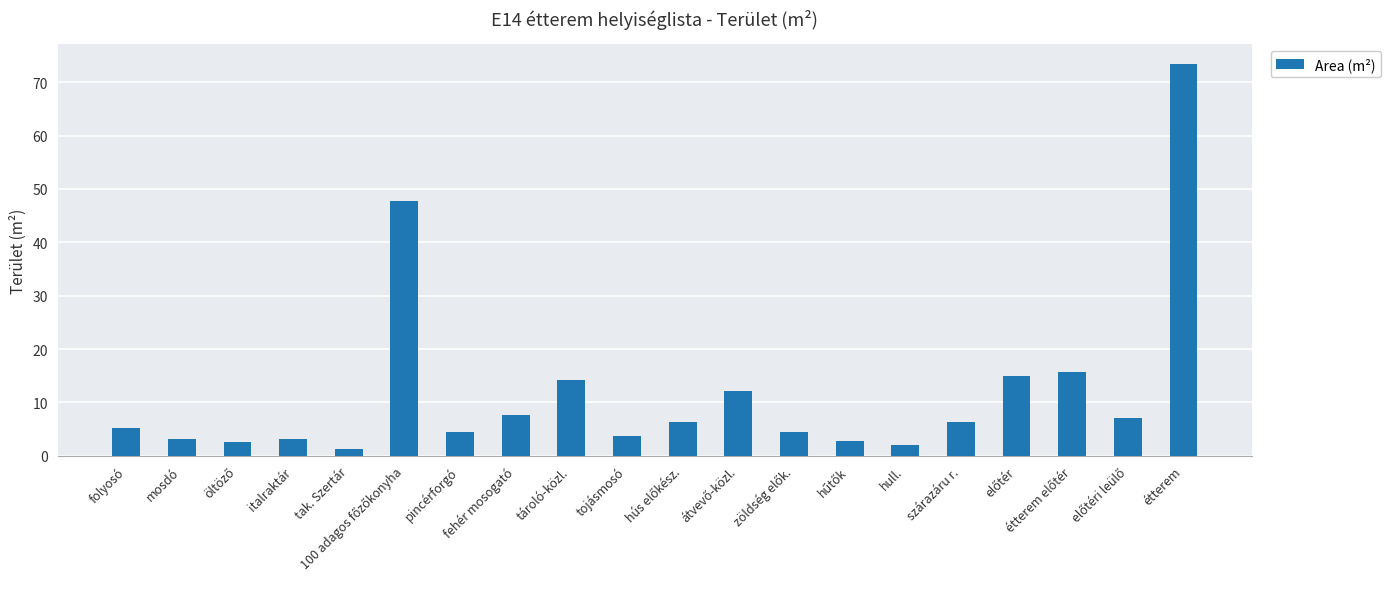

Is it true that the value at szárazáru r. is 3.0?

False